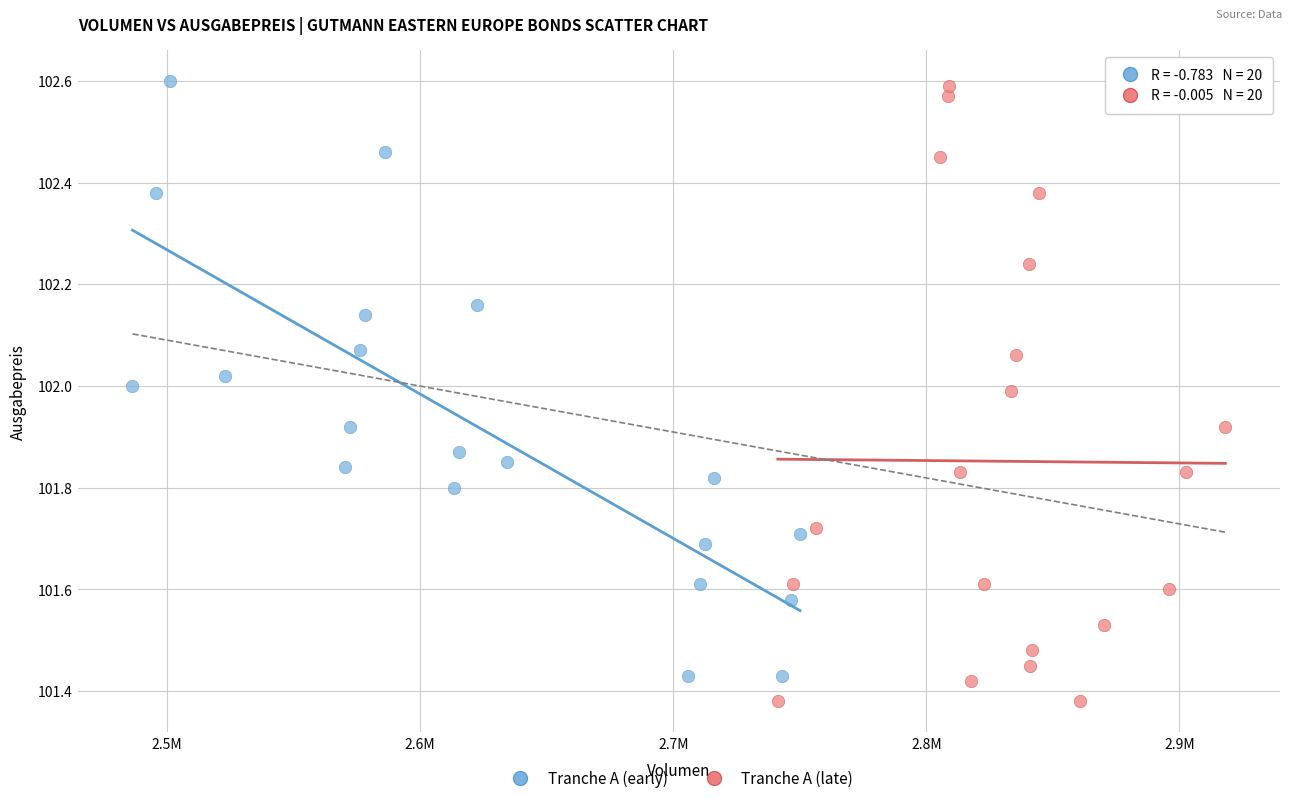

What are all the series names shown in the legend?

Tranche A (early), Tranche A (late)